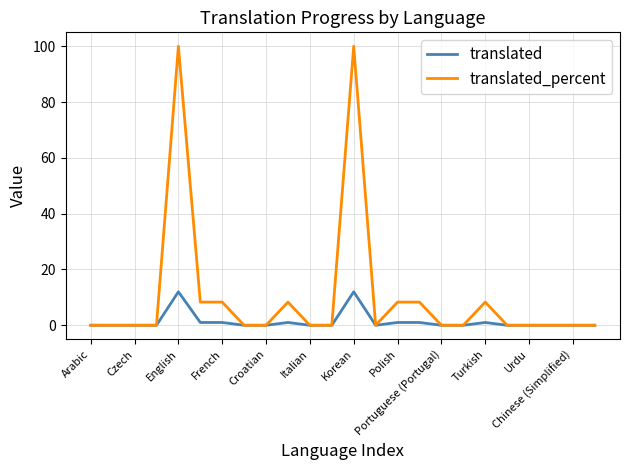

What is the greatest value displayed?

100.0